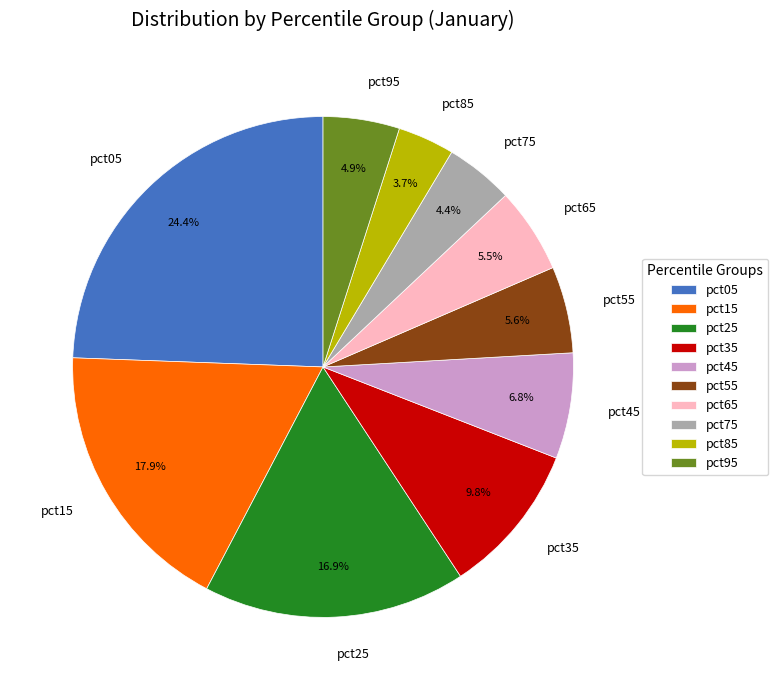

Which slice is the smallest?

pct85